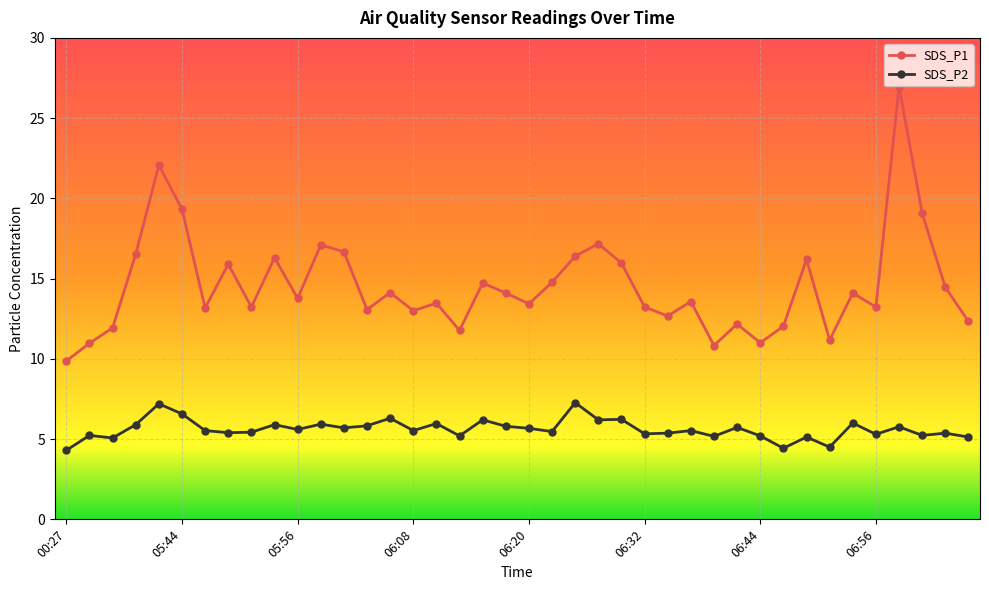

Does the chart have visible grid lines?

Yes